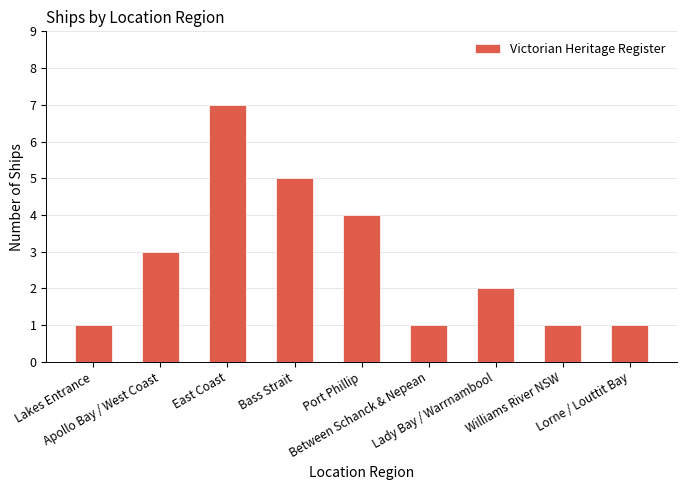

Count the number of categories in the chart.

9